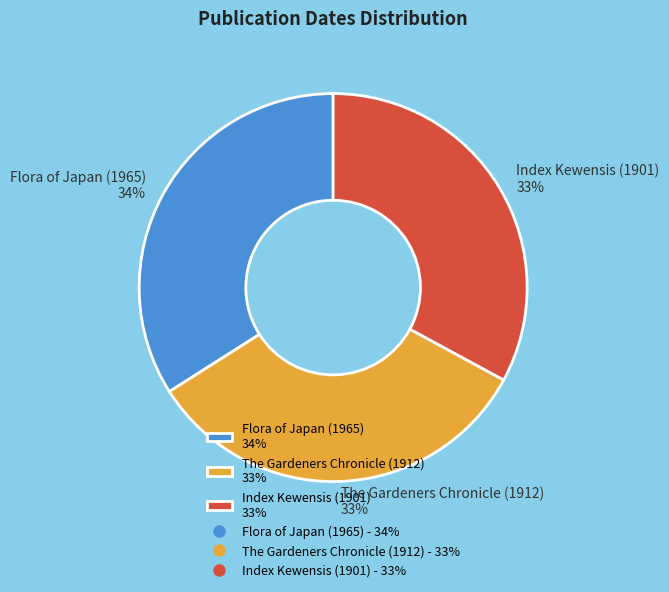

Is Flora of Japan (1965) 34% the majority of the pie?

No